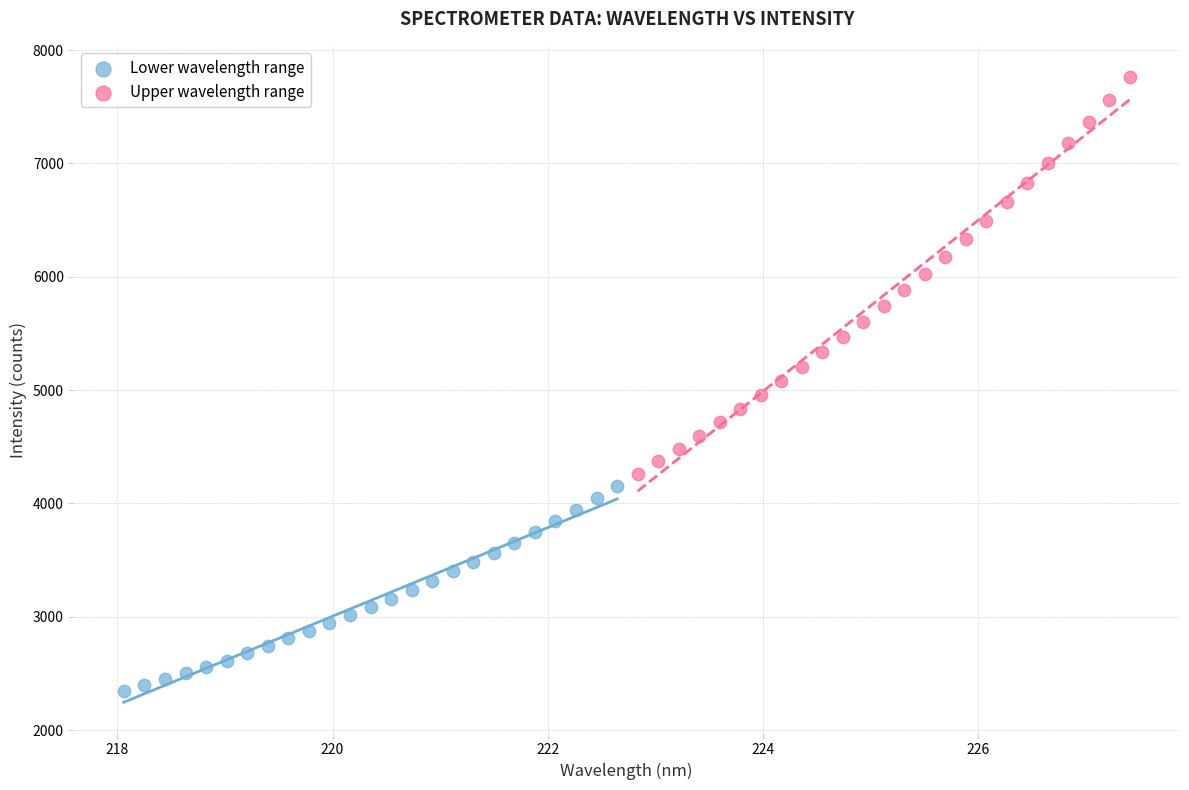

Which series contains the highest Y value?

Upper wavelength range